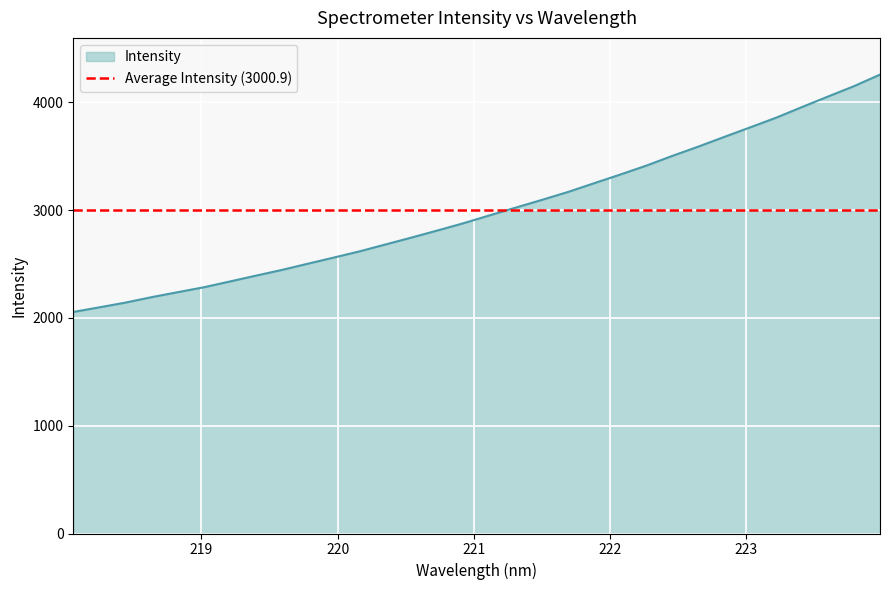

What is the difference between the values at 219.0156 and 221.6902?

884.7